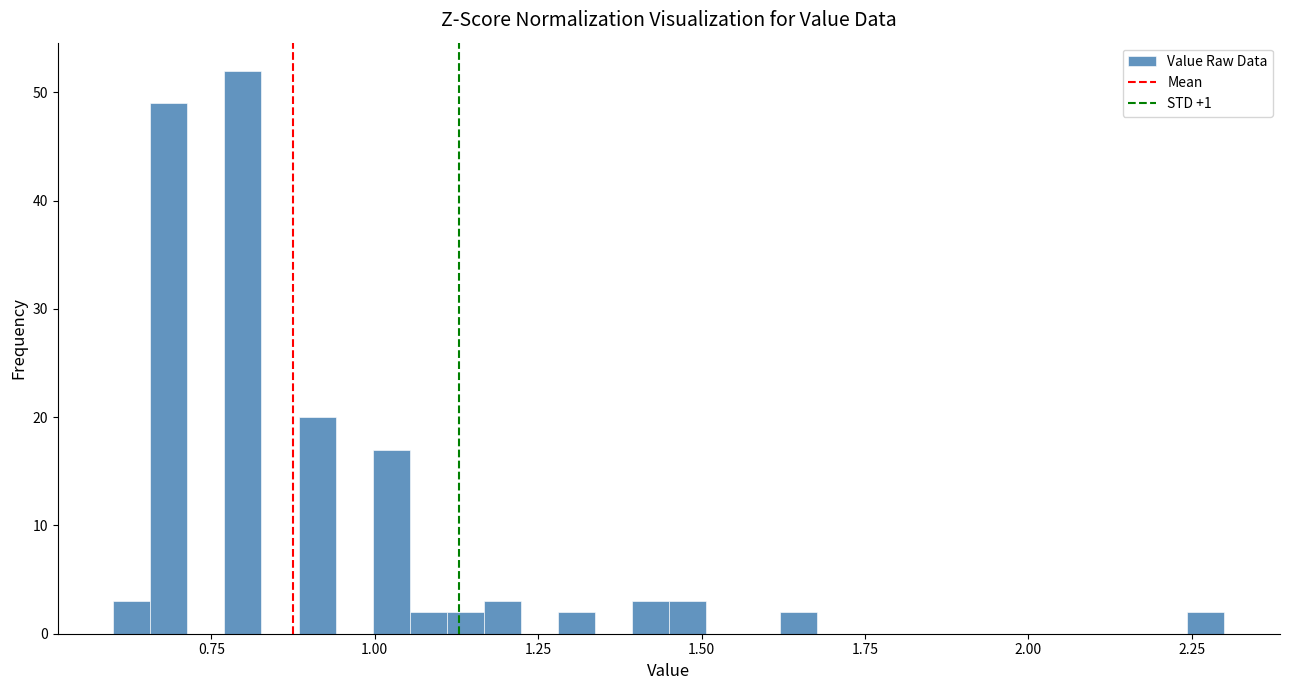

Around what value on the x-axis is the tallest bar? Give the approximate position of its centre, as read against the axis.

0.80